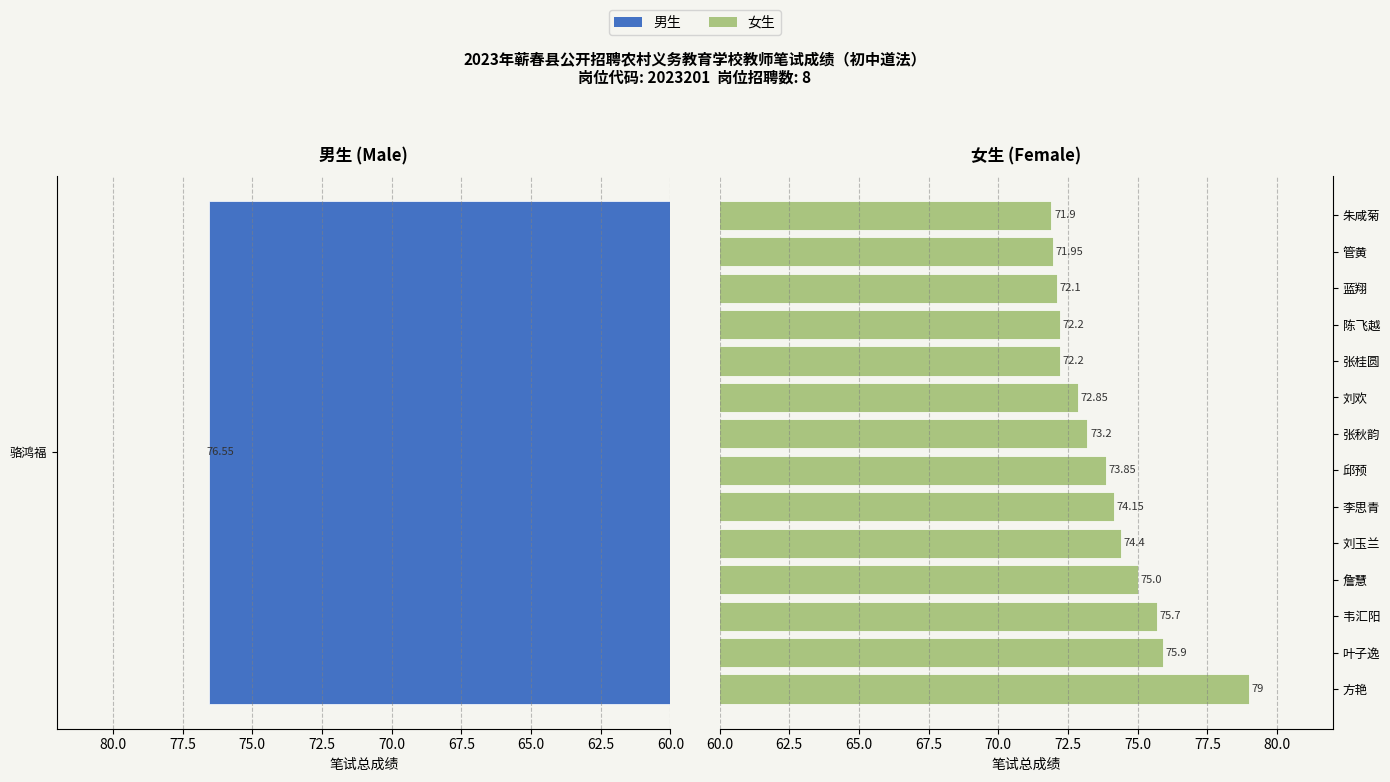

Is it true that the value at 叶子逸 is 34.7?

False